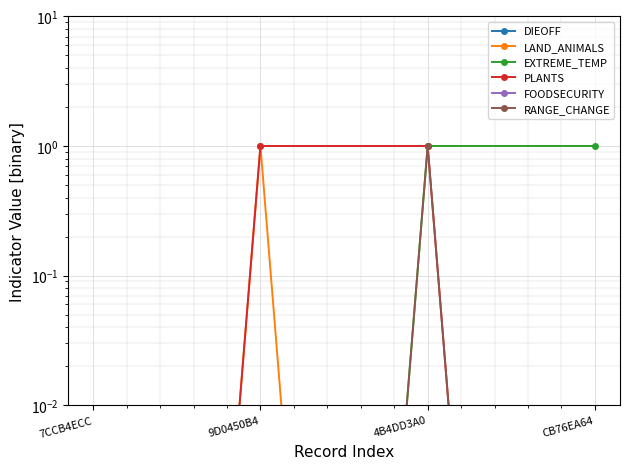

List the series in order of their peak value, lowest first.

DIEOFF, FOODSECURITY, LAND_ANIMALS, EXTREME_TEMP, PLANTS, RANGE_CHANGE